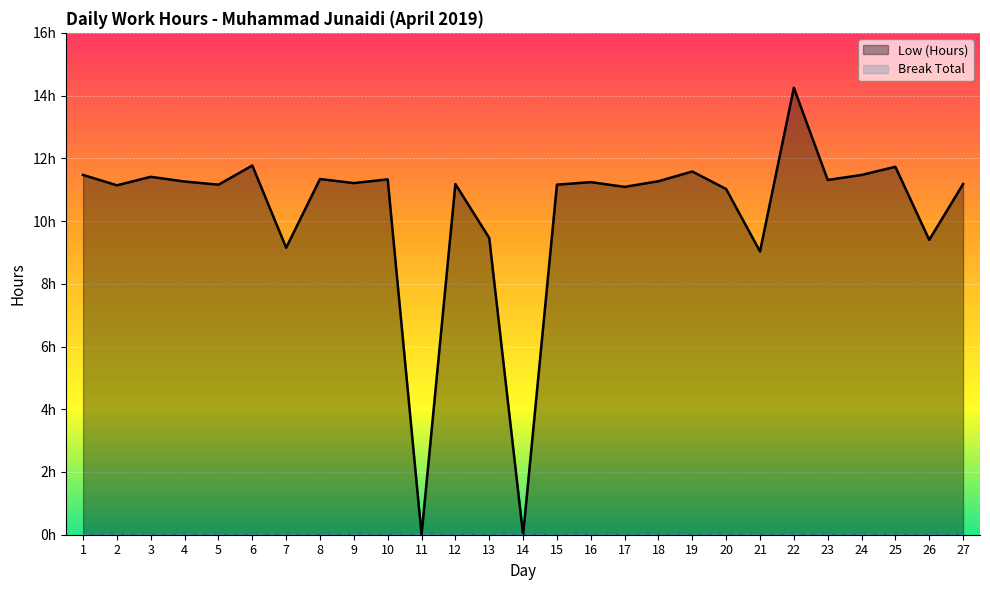

Is it true that the value at 25 is 3.6?

False